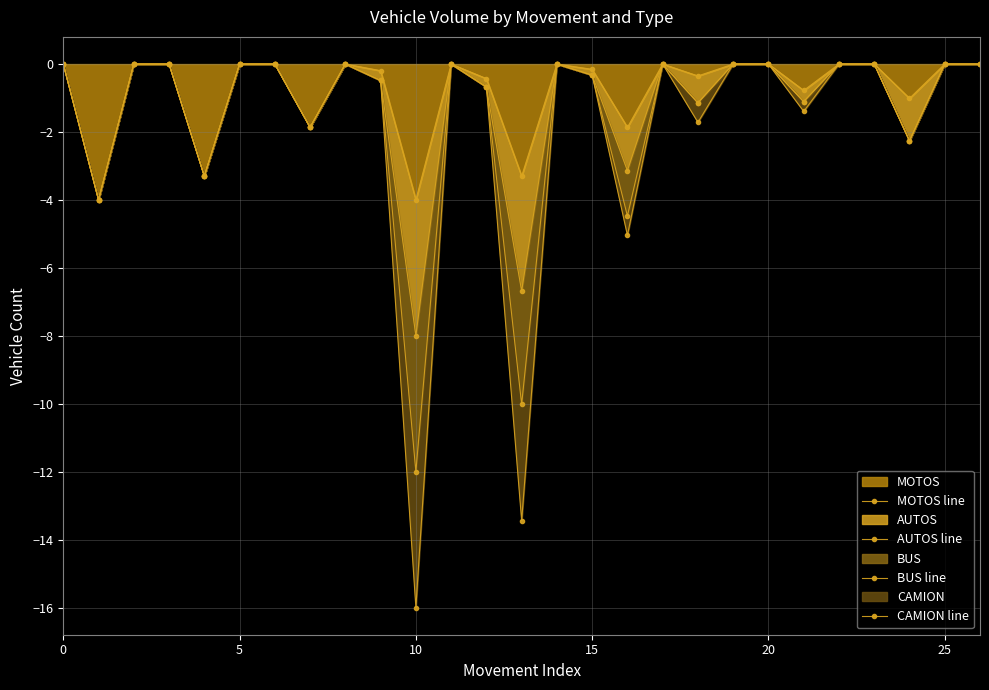

True or false: CAMION line and BUS line cross at least once.

False